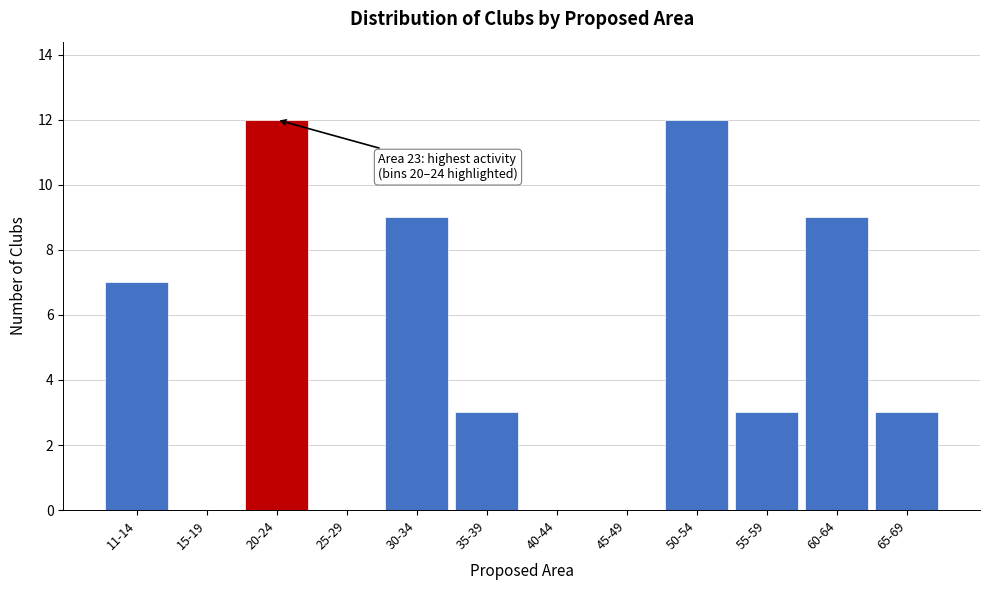

Reading left to right, extract all data points from this chart.

11-14=7	15-19=0	20-24=12	25-29=0	30-34=9	35-39=3	40-44=0	45-49=0	50-54=12	55-59=3	60-64=9	65-69=3